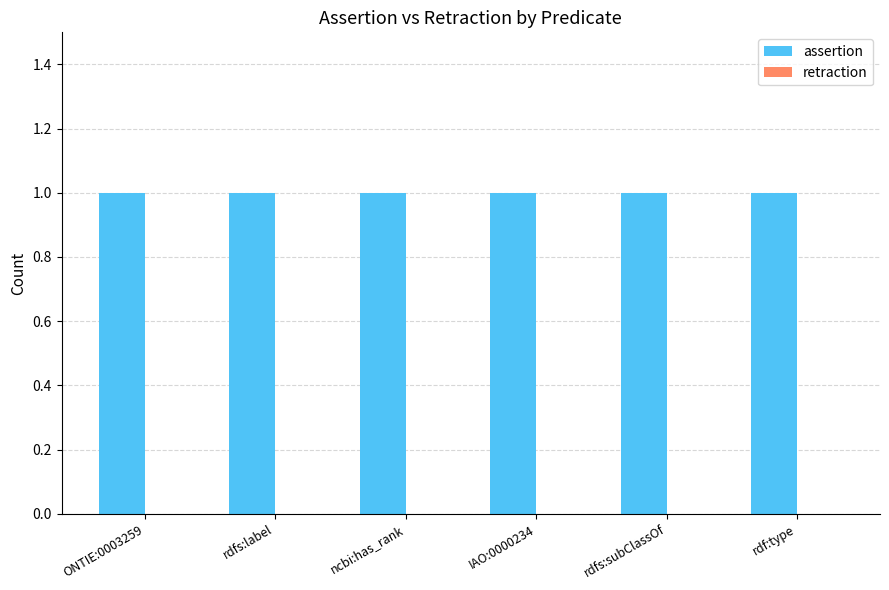

Is the value of assertion at rdfs:label greater than the value of retraction at ONTIE:0003259?

Yes